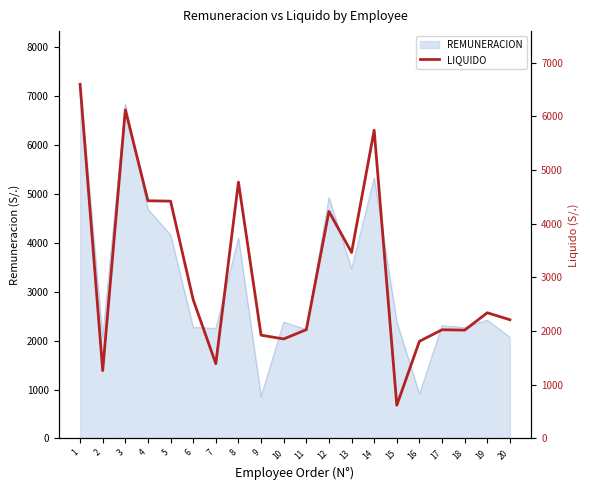

What is the greatest value displayed?

6595.9